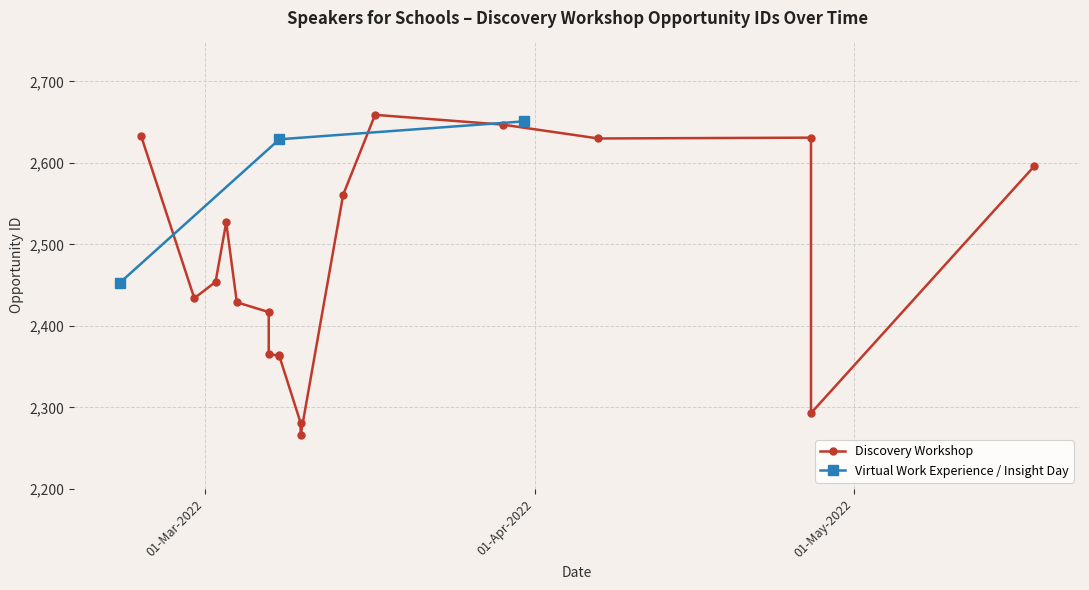

What is the minimum value for Virtual Work Experience / Insight Day?

2453